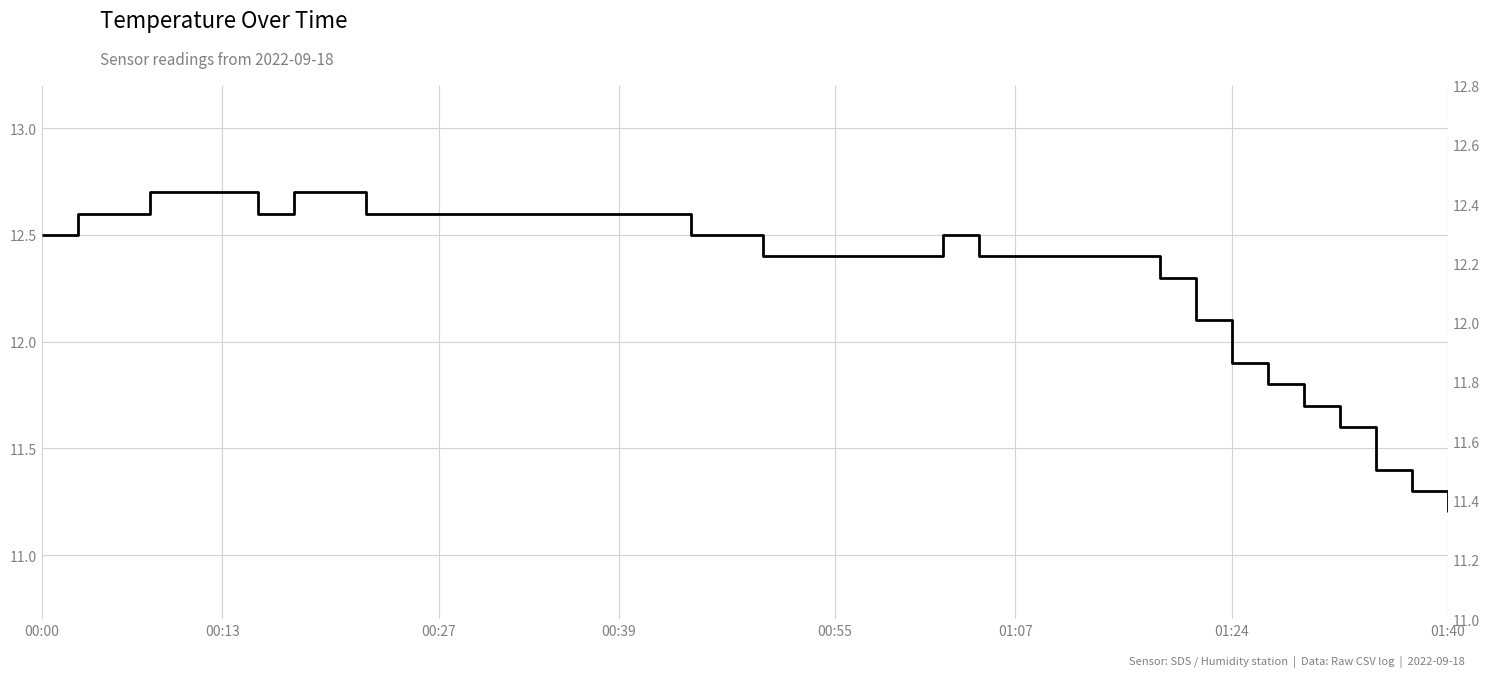

Is it true that the value at 29 is 3.4?

False